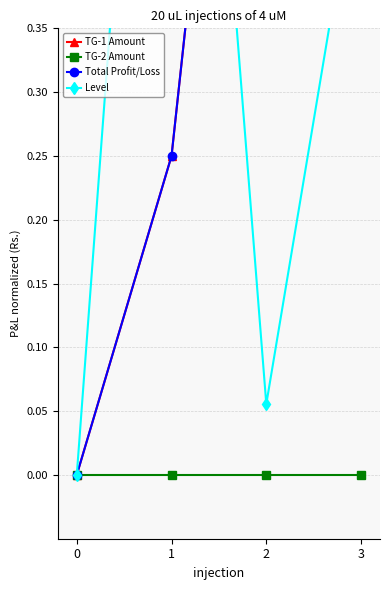

In Level, how many points are lower than both neighbors (excluding endpoints)?

1